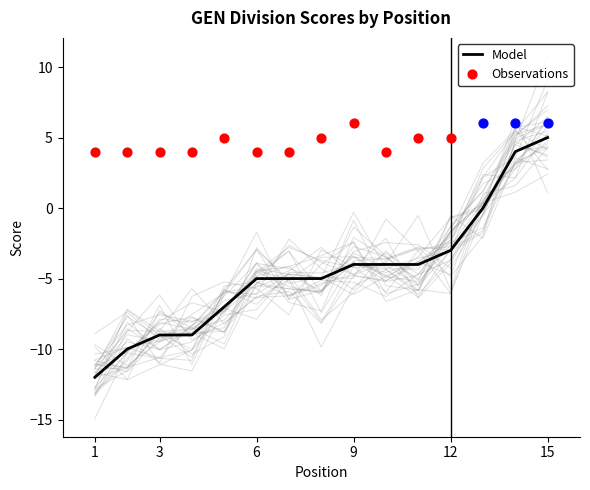

Which category has the highest value in the Model series?

15